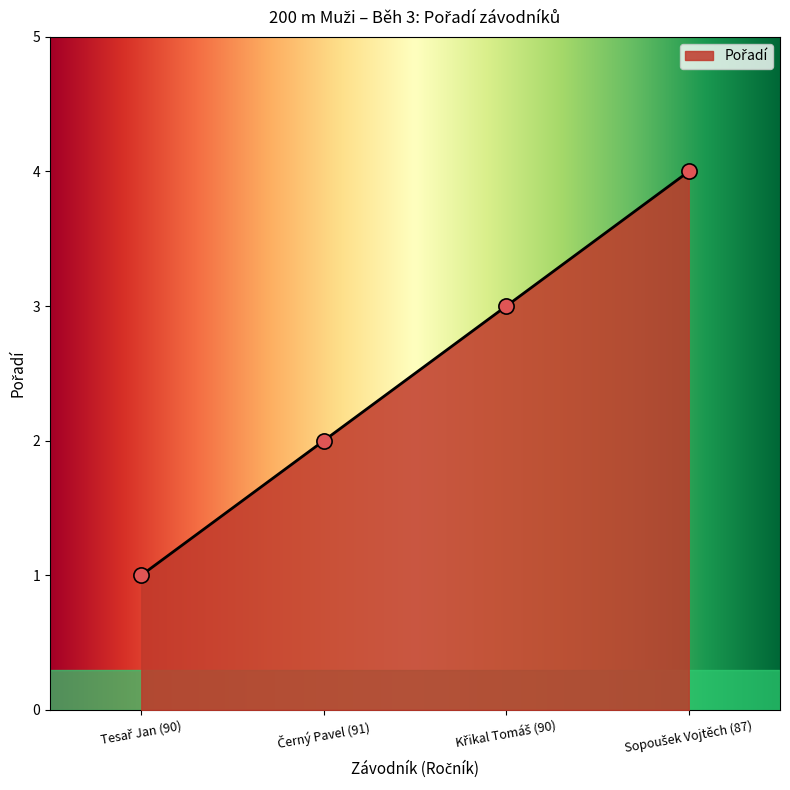

True or false: there are more than 0 points higher than both neighbors.

False